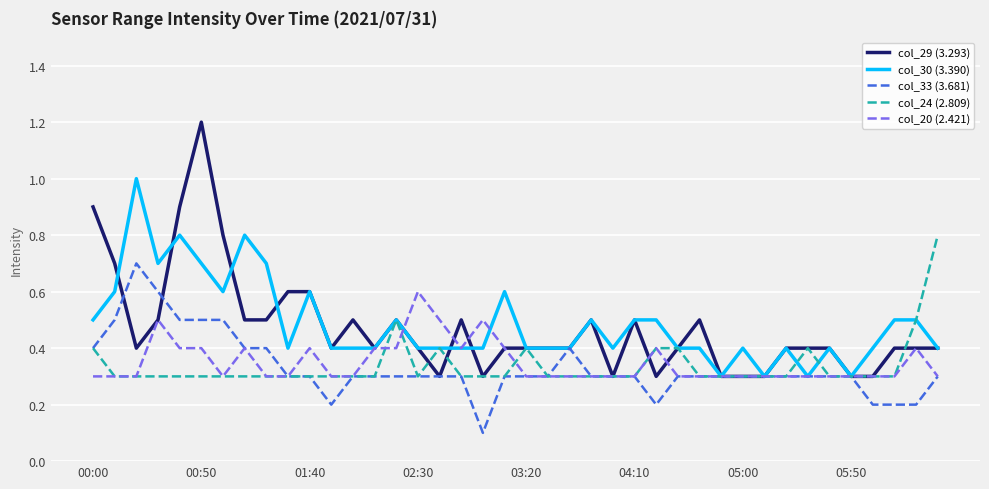

Which series has the largest range (max minus min)?

col_29 (3.293)